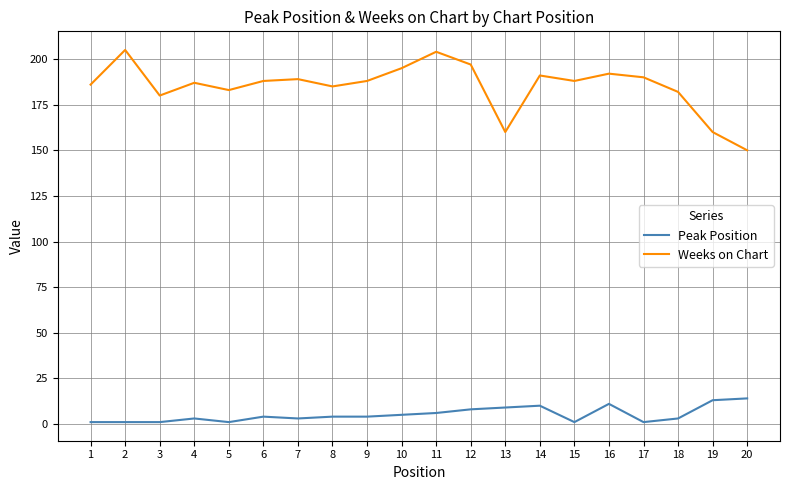

Which series has the largest range (max minus min)?

Weeks on Chart